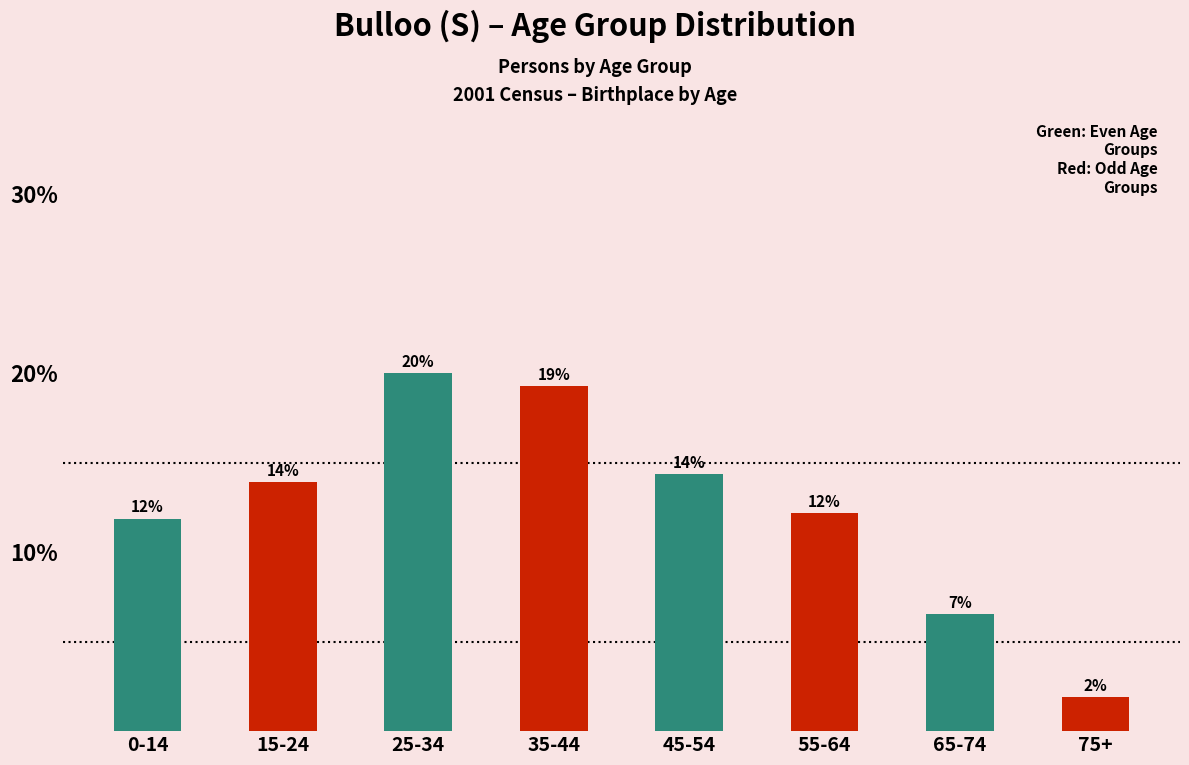

Are the bars horizontal?

No